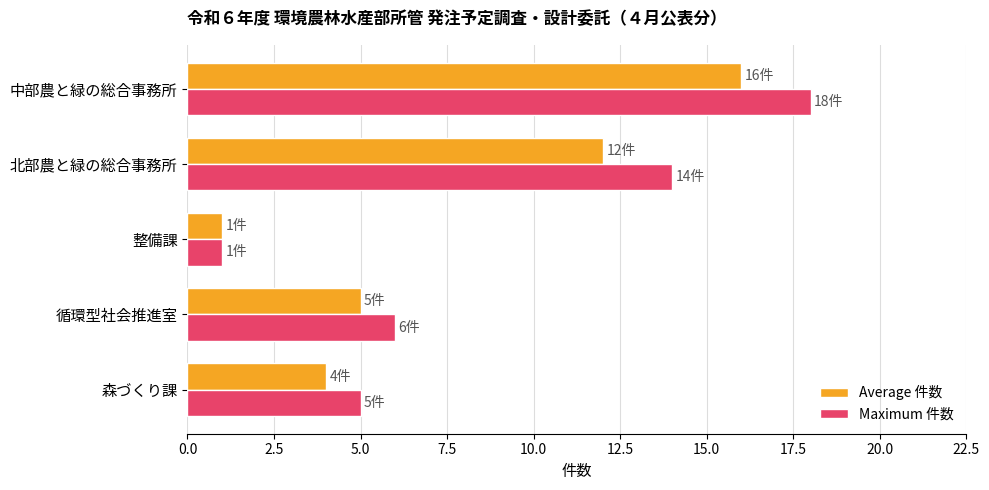

What is the maximum value shown in the chart?

18